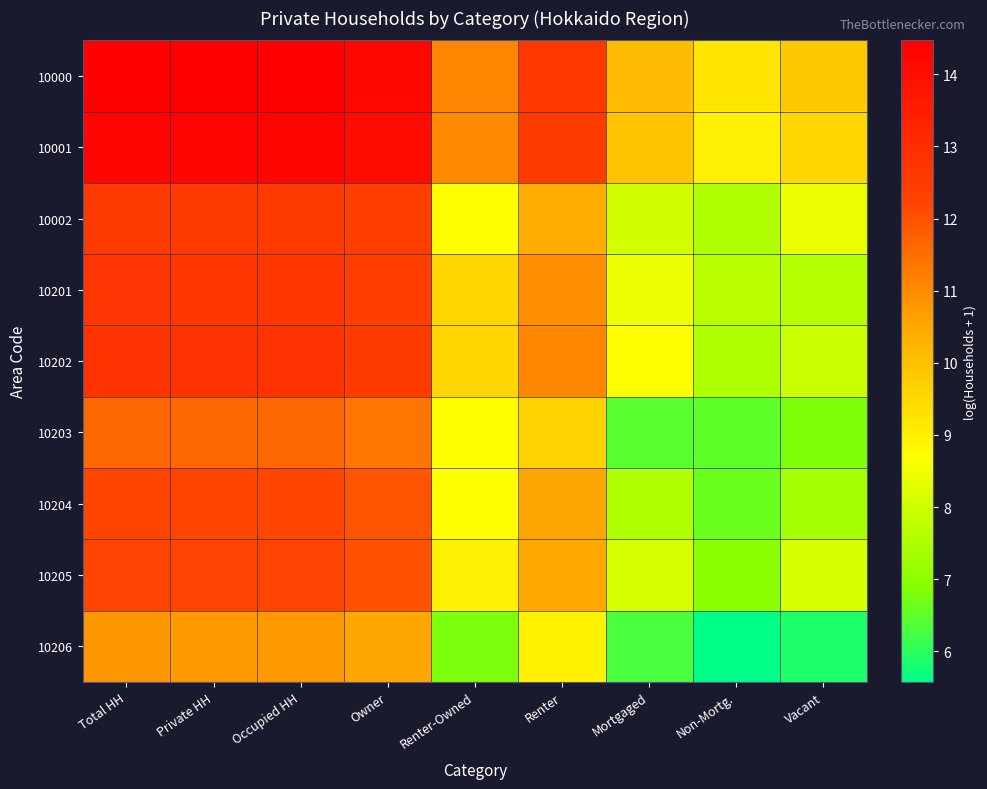

Count the number of categories in the chart.

9